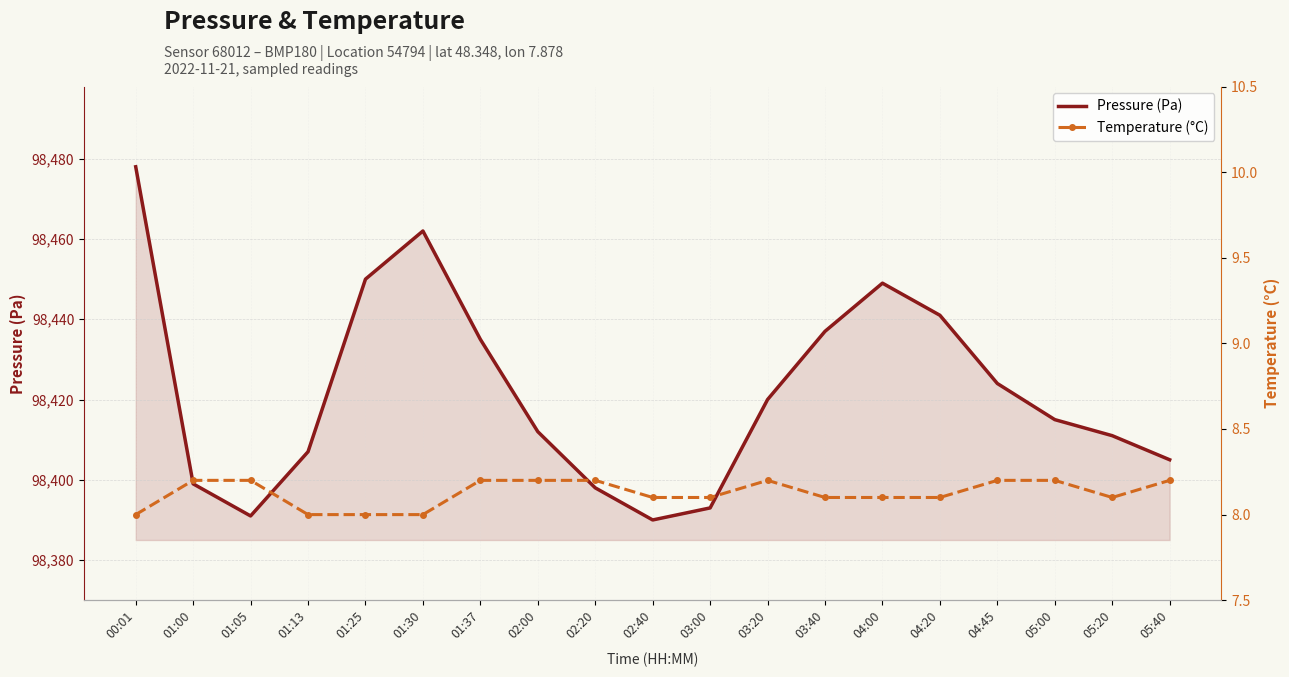

What is the sum of all Pressure (Pa) values?

1870017